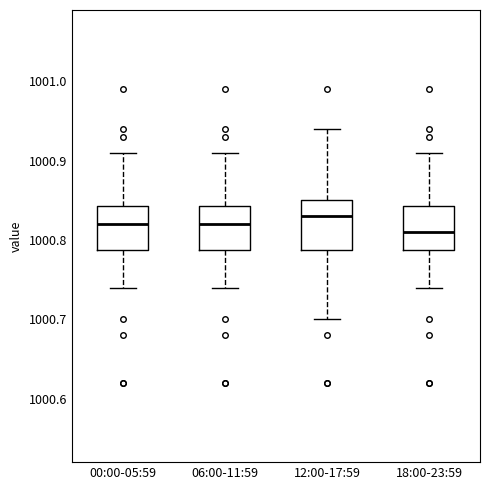

Where does the median line of the box for 18:00-23:59 sit on the y-axis? The values are not printed on the chart, so give them approximately, as read against the axis.

1000.81